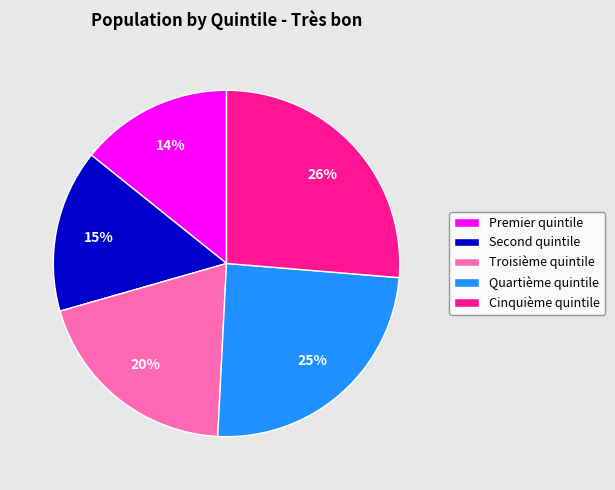

Which category has the smallest portion of the pie?

Premier quintile